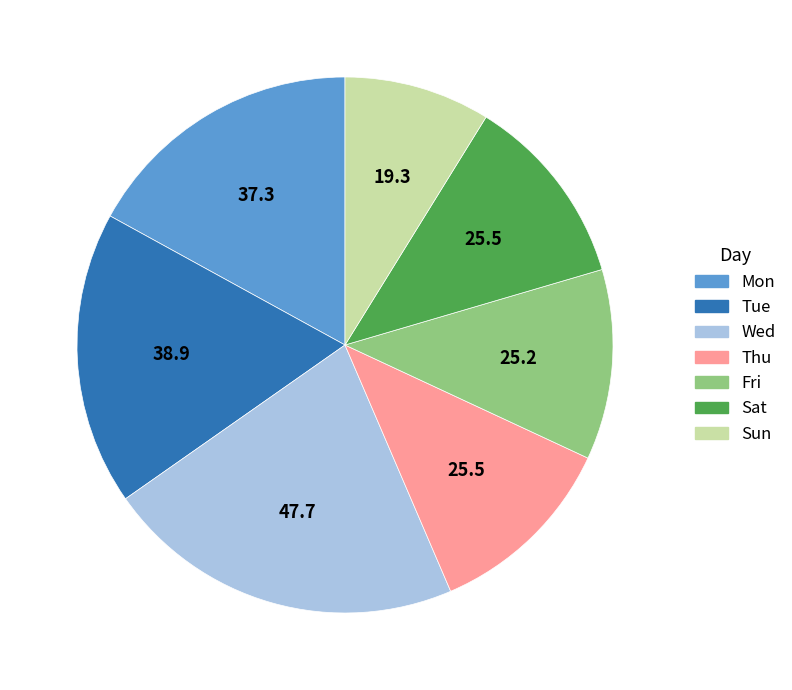

Does Thu represent more than half of the total?

No